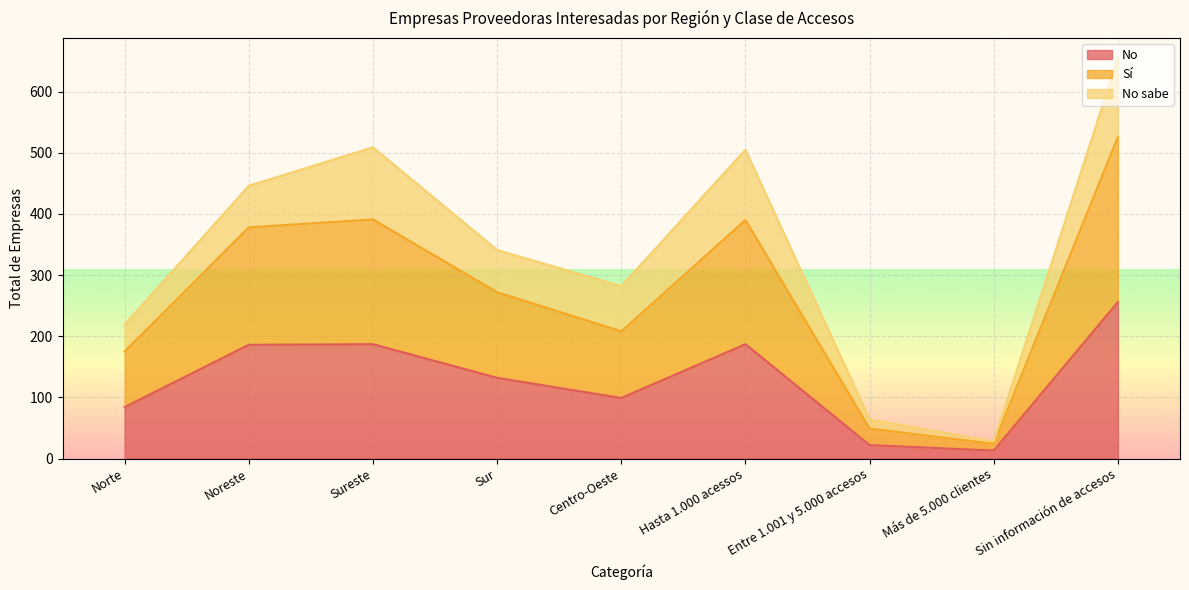

At which category is the sum across all series the highest?

Sin información de accesos